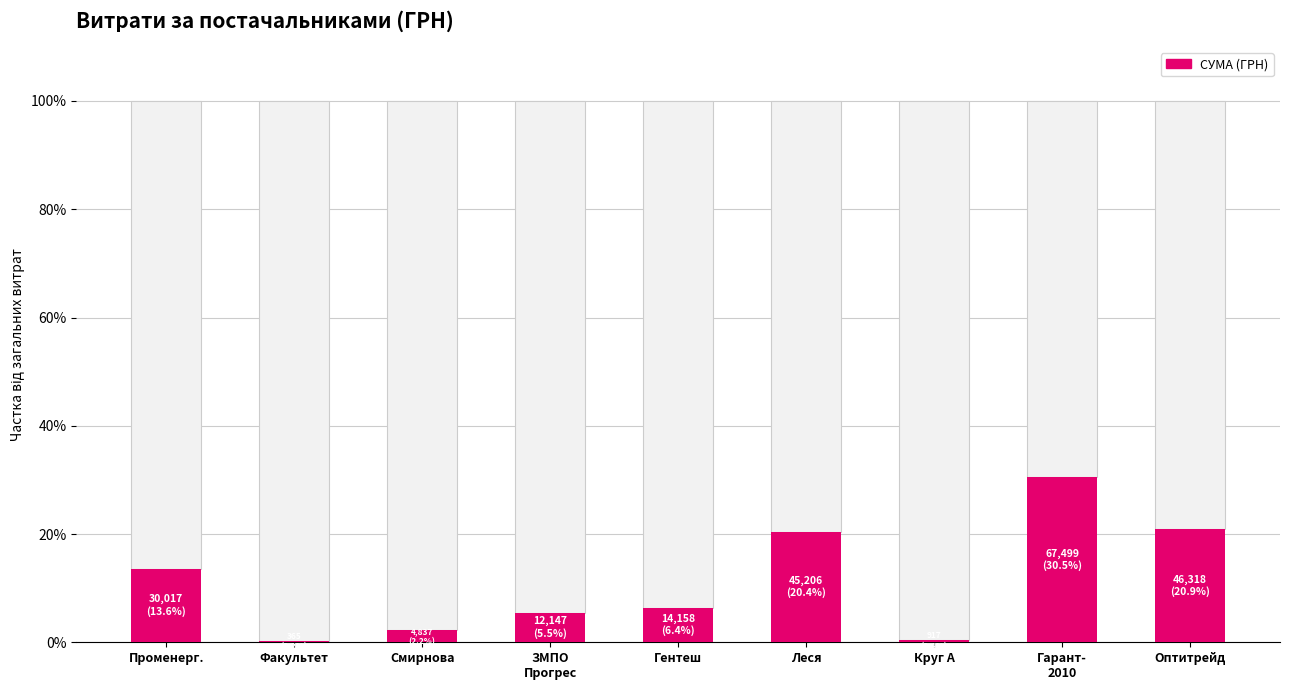

Which has a higher value, Променерг. or Леся?

Леся